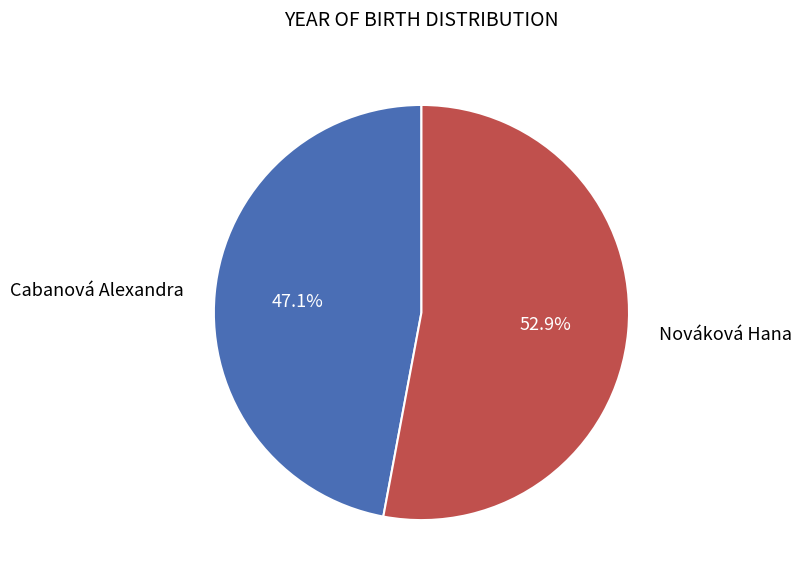

Is it true that Nováková Hana is 53% of the pie?

True